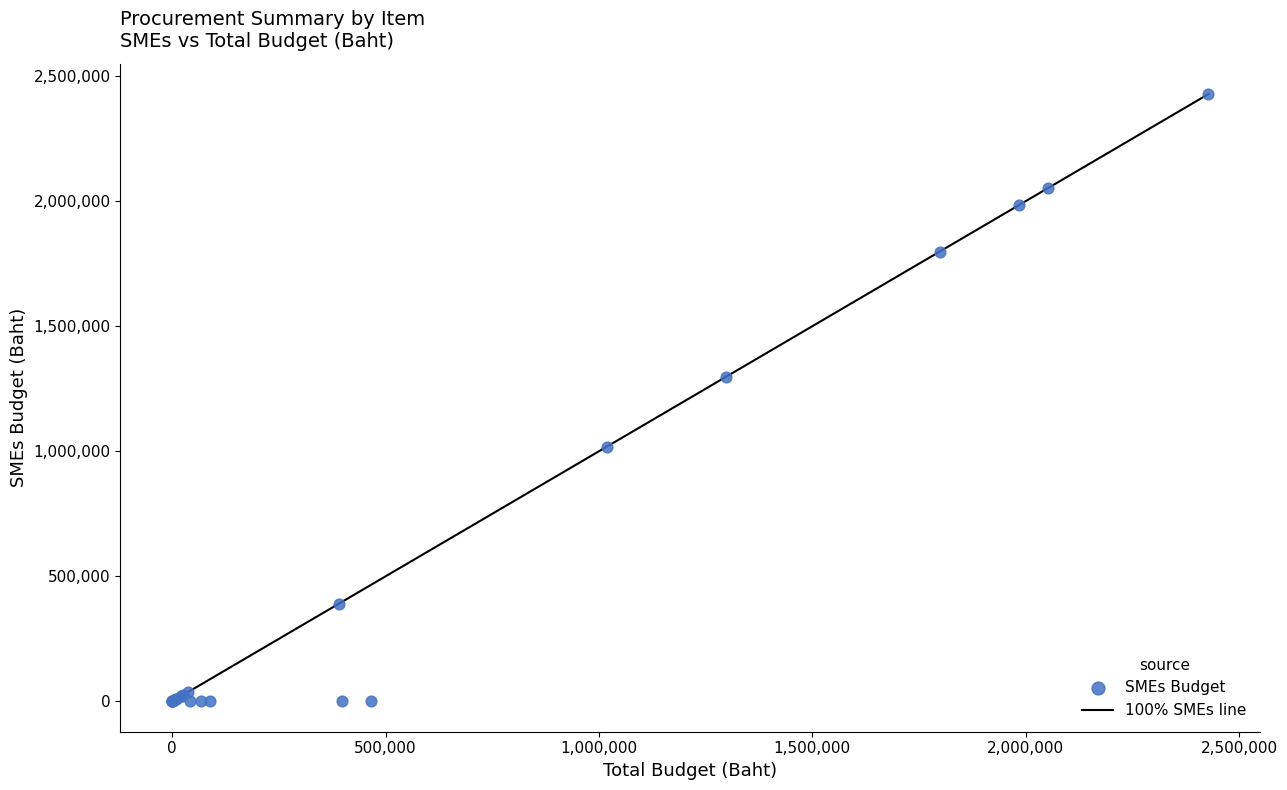

What Y value in the scatter plot is closest to 1214310?

1298053.3